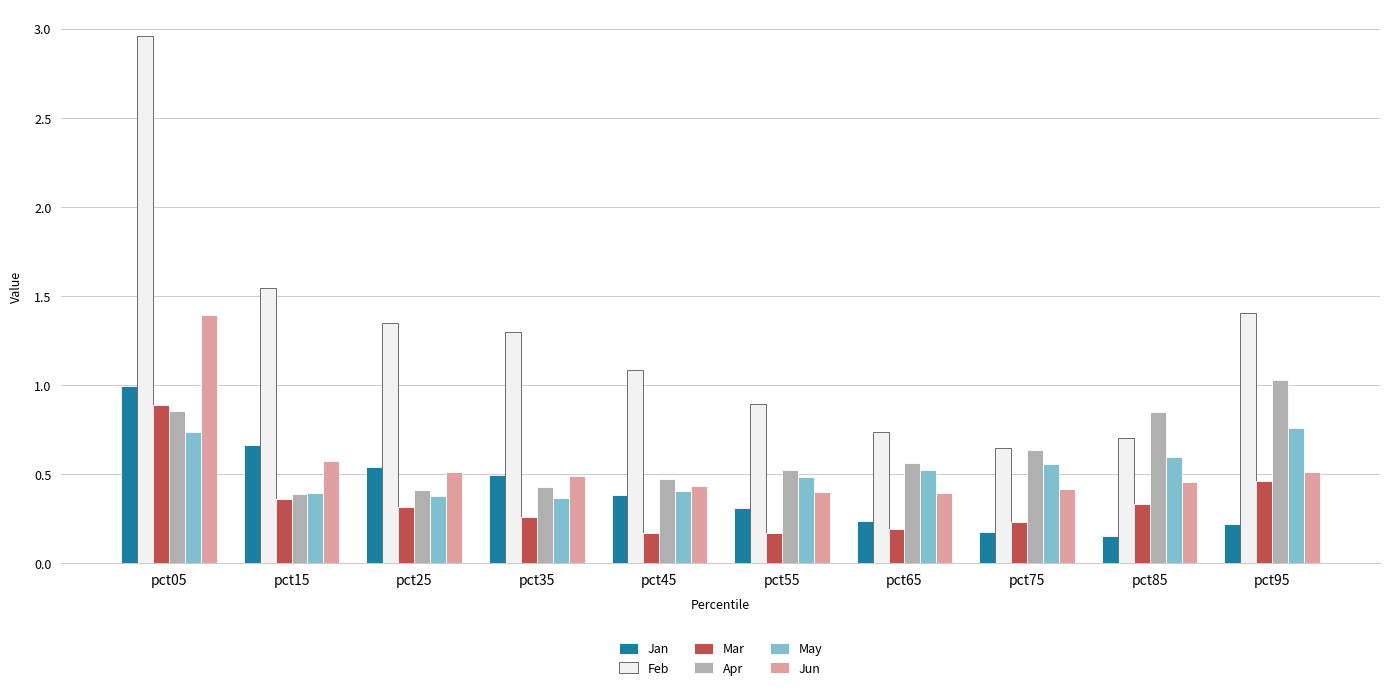

At which category is the sum across all series the highest?

pct05